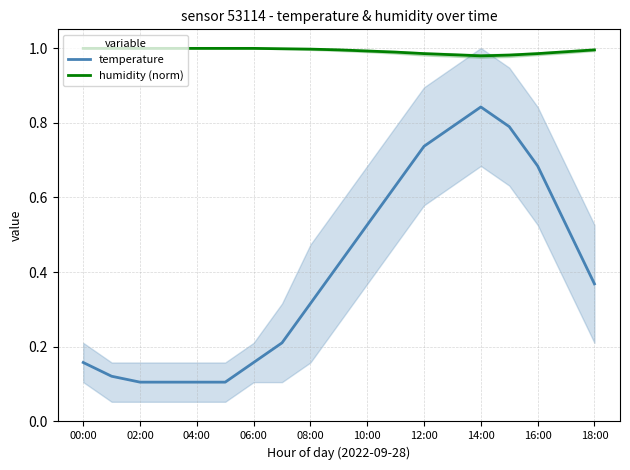

What is the greatest value displayed?

1.0